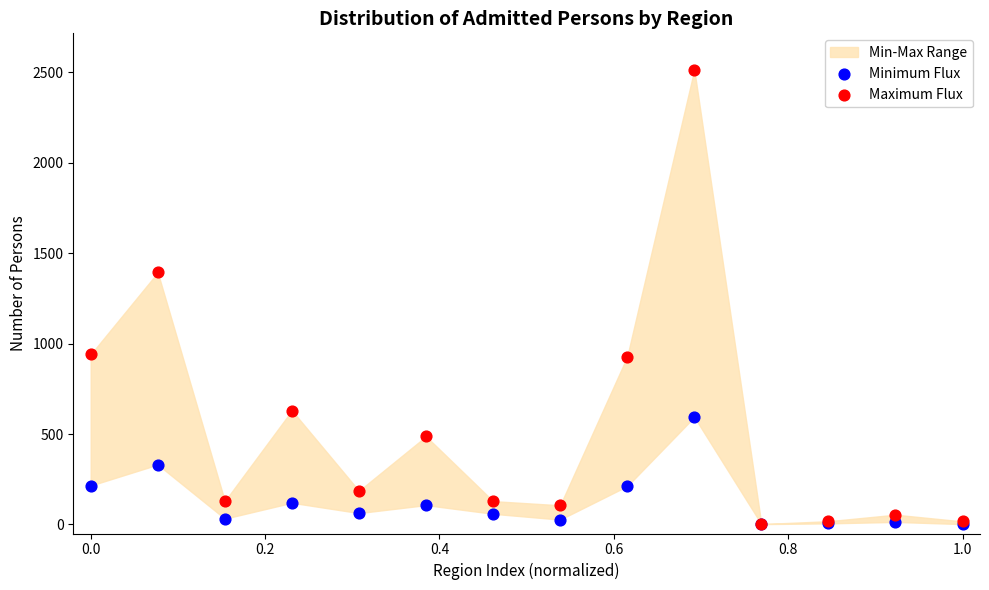

In the Maximum Flux series, what Y value is closest to 1258?

1393